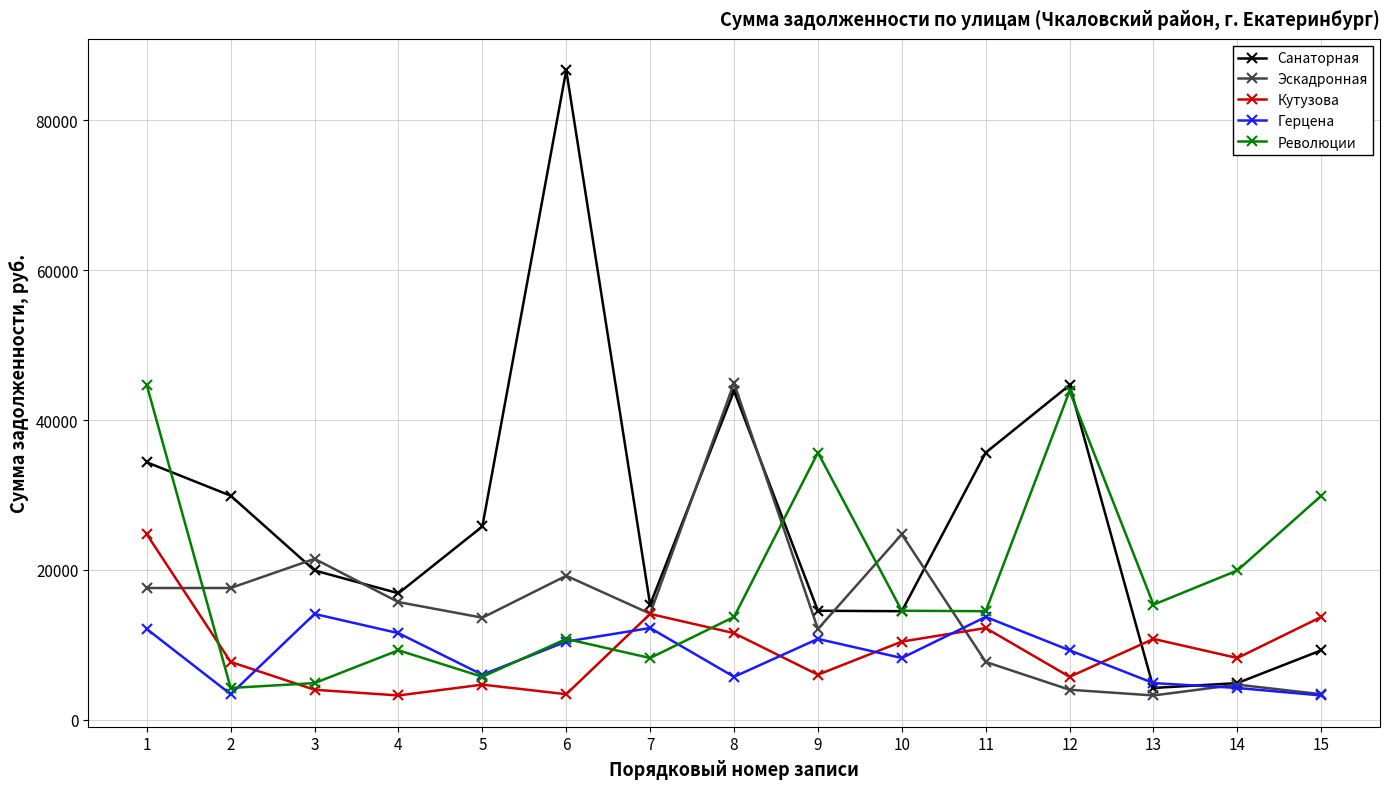

Which series has the largest total across all categories?

Санаторная